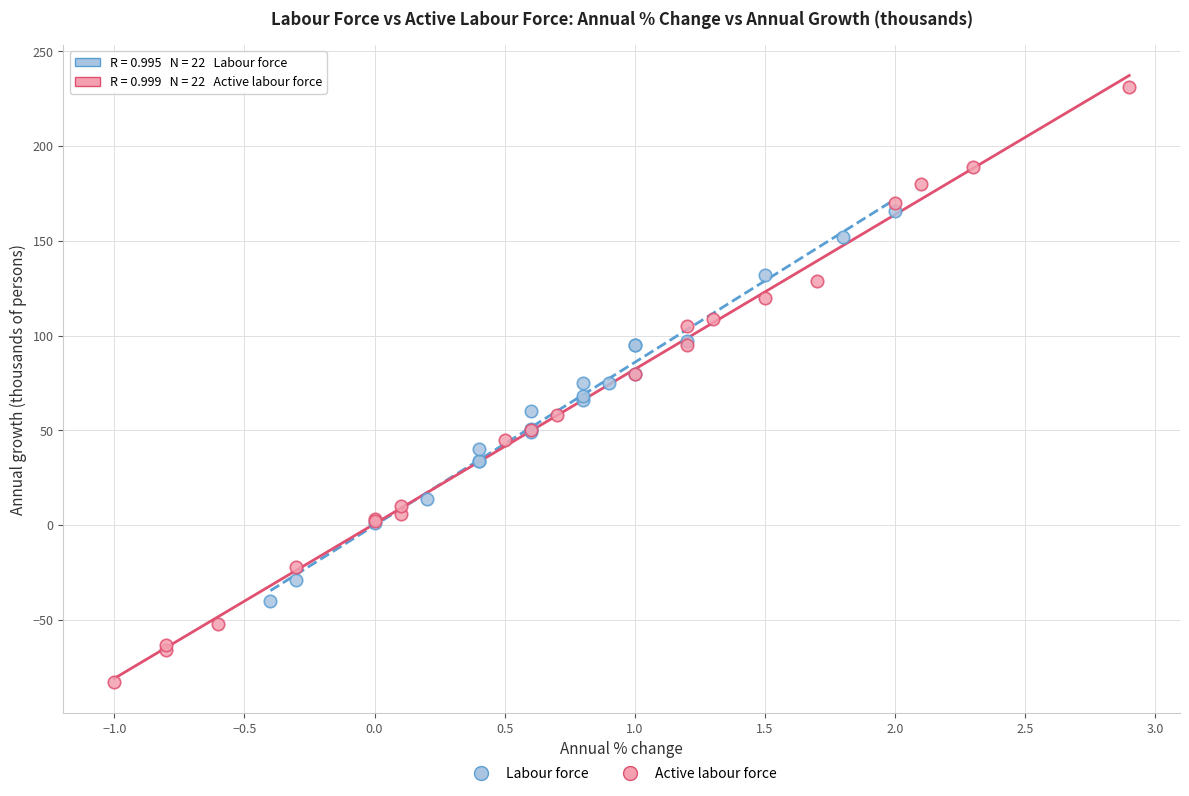

Which series contains the highest Y value?

Active labour force